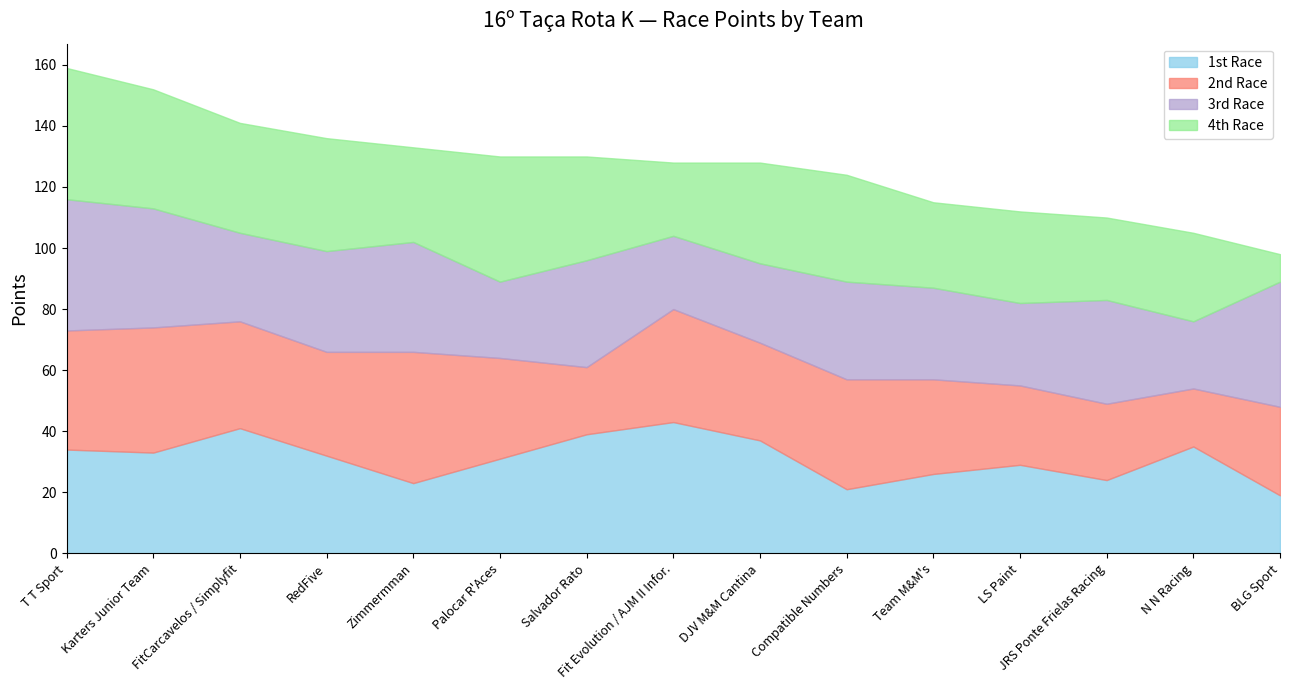

True or false: 1st Race has more than 0 interior local peaks.

True